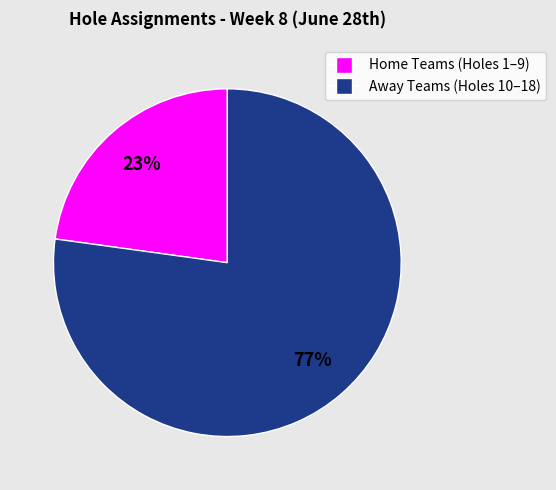

To the nearest percent, what is the average slice percentage?

50%